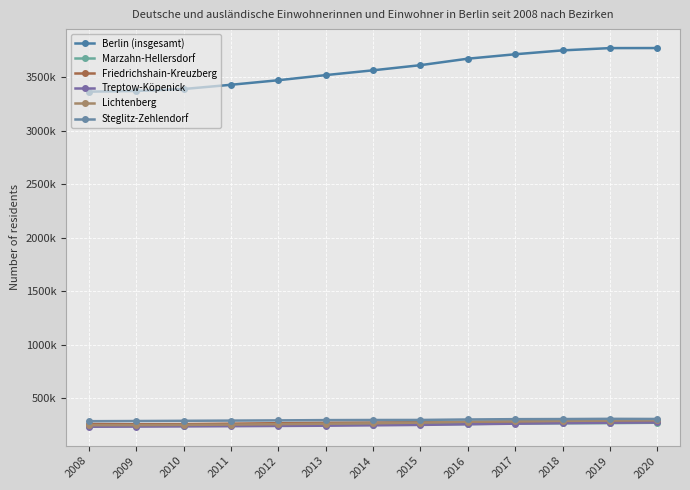

Is it true that Friedrichshain-Kreuzberg equals 135939 at 2010?

False